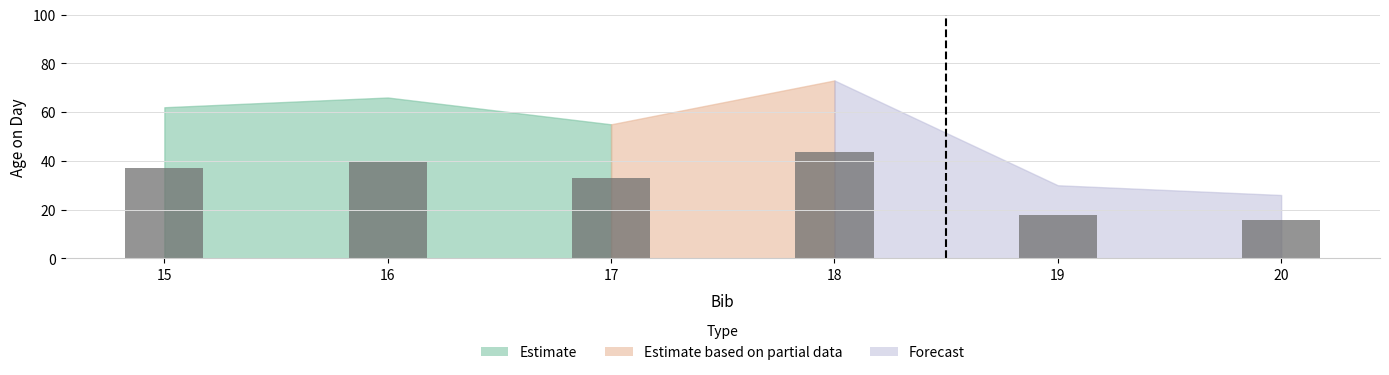

Which has a higher value, 18 or 19?

18